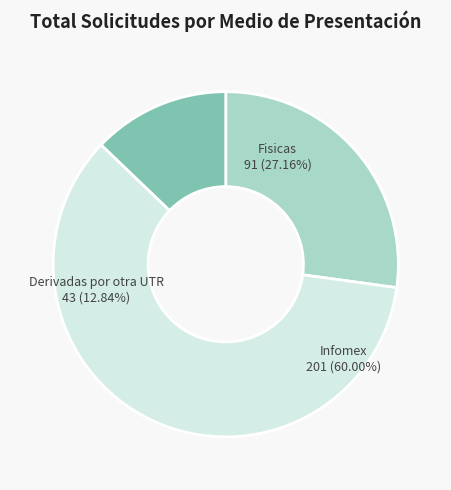

Which has a higher value, Fisicas or Infomex?

Infomex